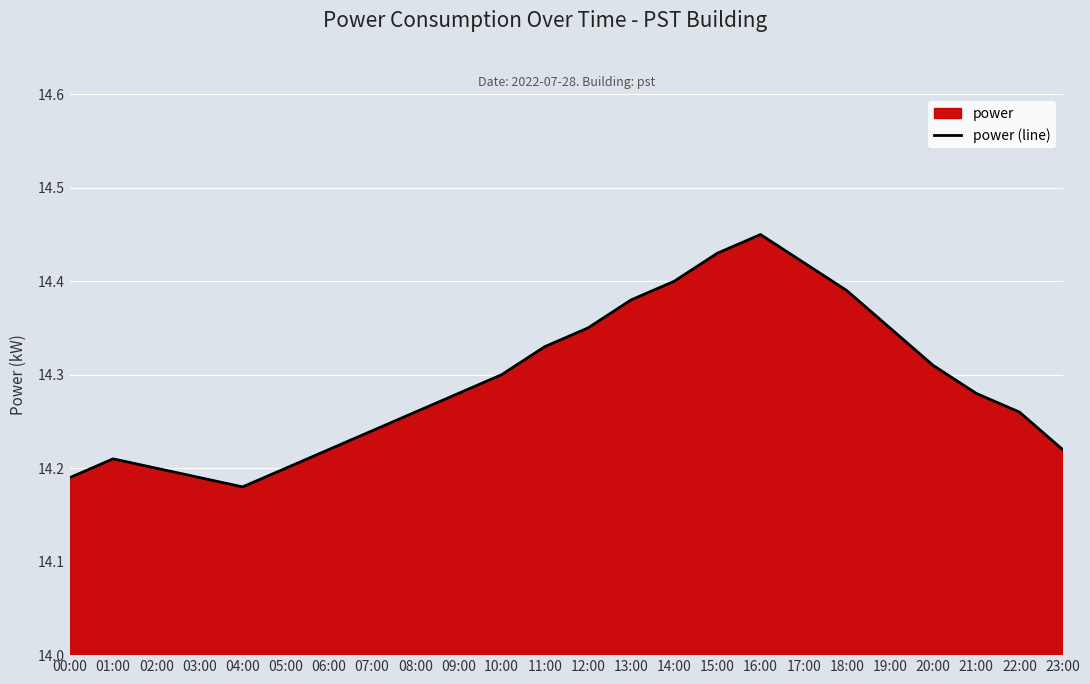

List the labels in order of value, smallest first.

04:00, 00:00, 03:00, 02:00, 05:00, 01:00, 06:00, 23:00, 07:00, 08:00, 22:00, 09:00, 21:00, 10:00, 20:00, 11:00, 12:00, 19:00, 13:00, 18:00, 14:00, 17:00, 15:00, 16:00